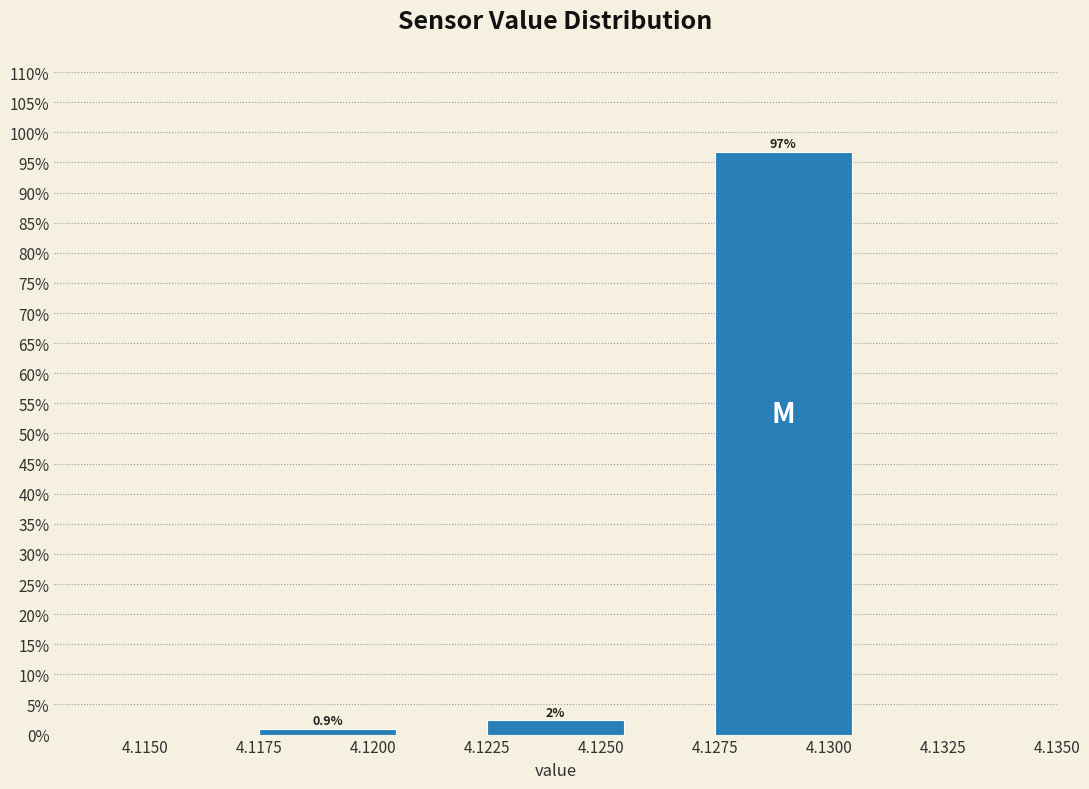

True or false: the data shows 96.7 at 4.1300.

True